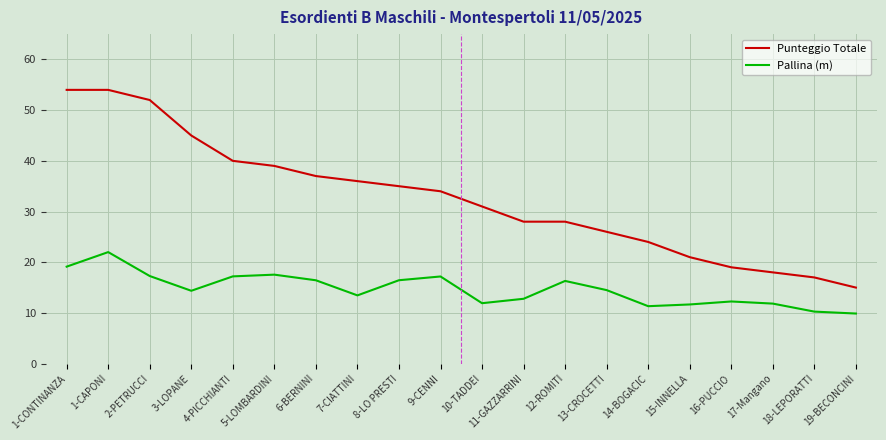

List the series in order of their overall mean, highest first.

Punteggio Totale, Pallina (m)